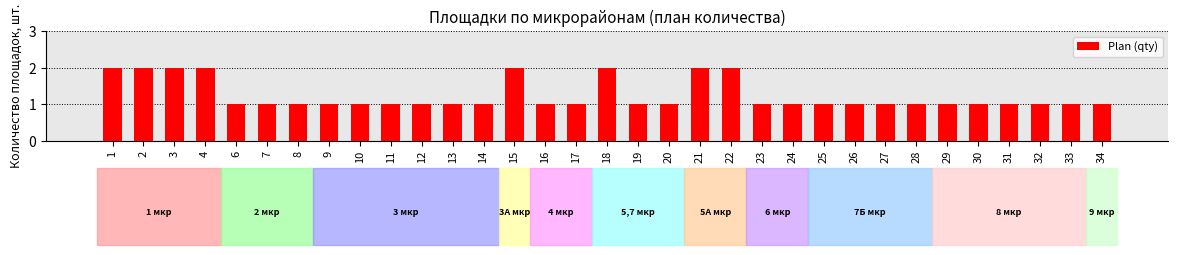

What is the ratio of the value at 23 to the value at 6?

1.0